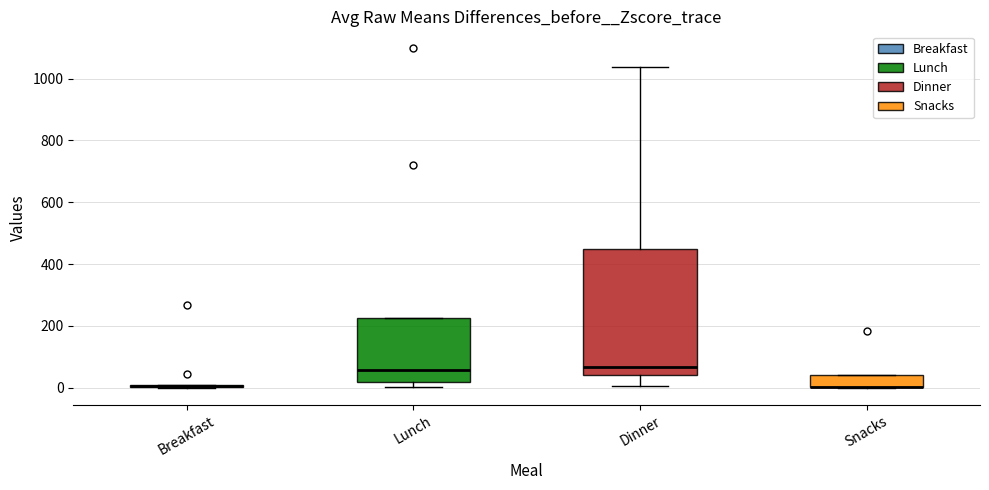

Reading left to right, transcribe this box plot: for each box, give where its median line is, the range the box spans, and where its two whiskers end, as read against the y-axis. The values are not printed on the chart, so give them approximately, as read against the axis.

Breakfast: box collapsed to a line at 0, whiskers 0 to 0
Lunch: median 60, box 20 to 220, whiskers 0 to 220
Dinner: median 60, box 40 to 440, whiskers 0 to 1040
Snacks: median 0 (drawn on the box's lower edge), box 0 to 40, whiskers 0 to 40